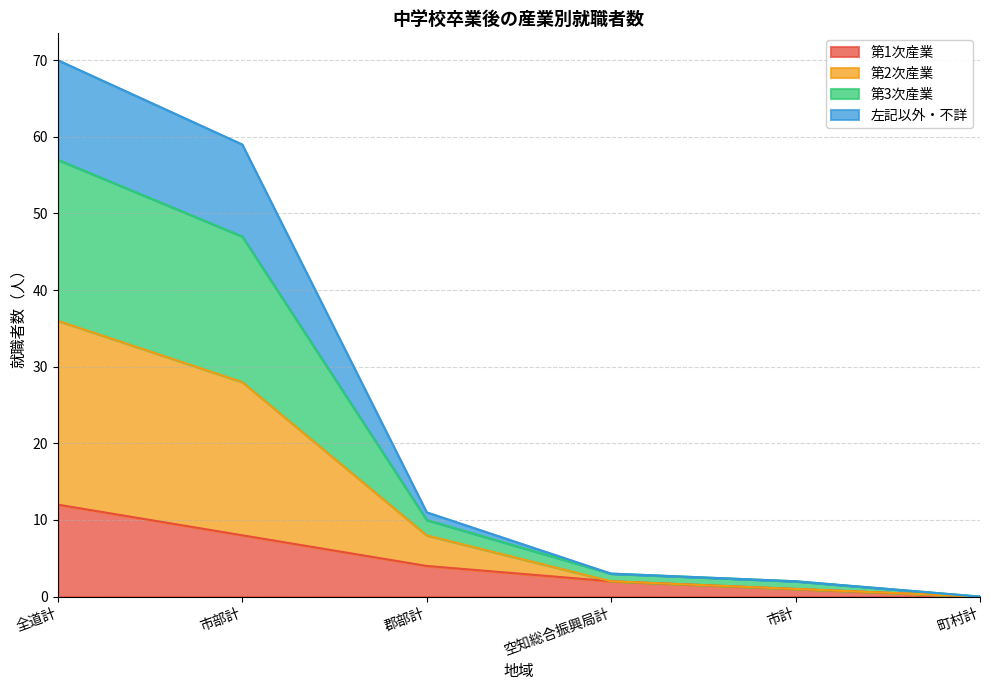

How many data points in 左記以外・不詳 are less than 8?

3